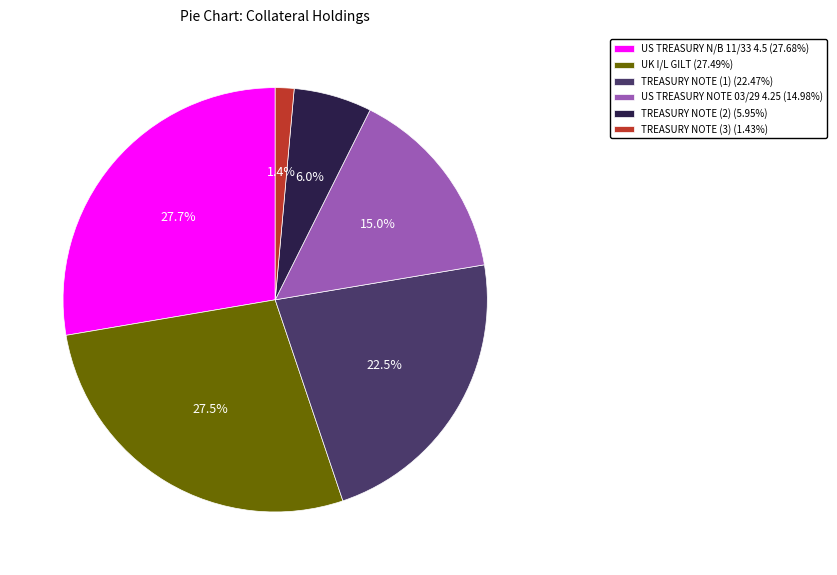

How much of the chart is everything except TREASURY NOTE (2)?

94.0%